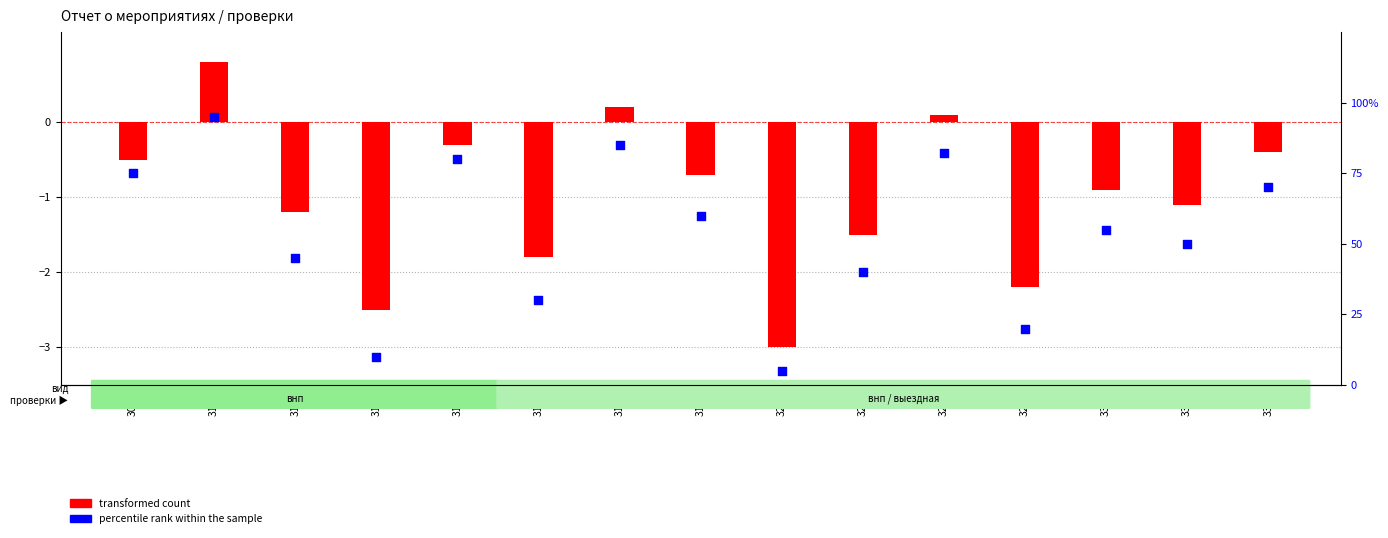

What is the total value across all series at 319-г?

59.3